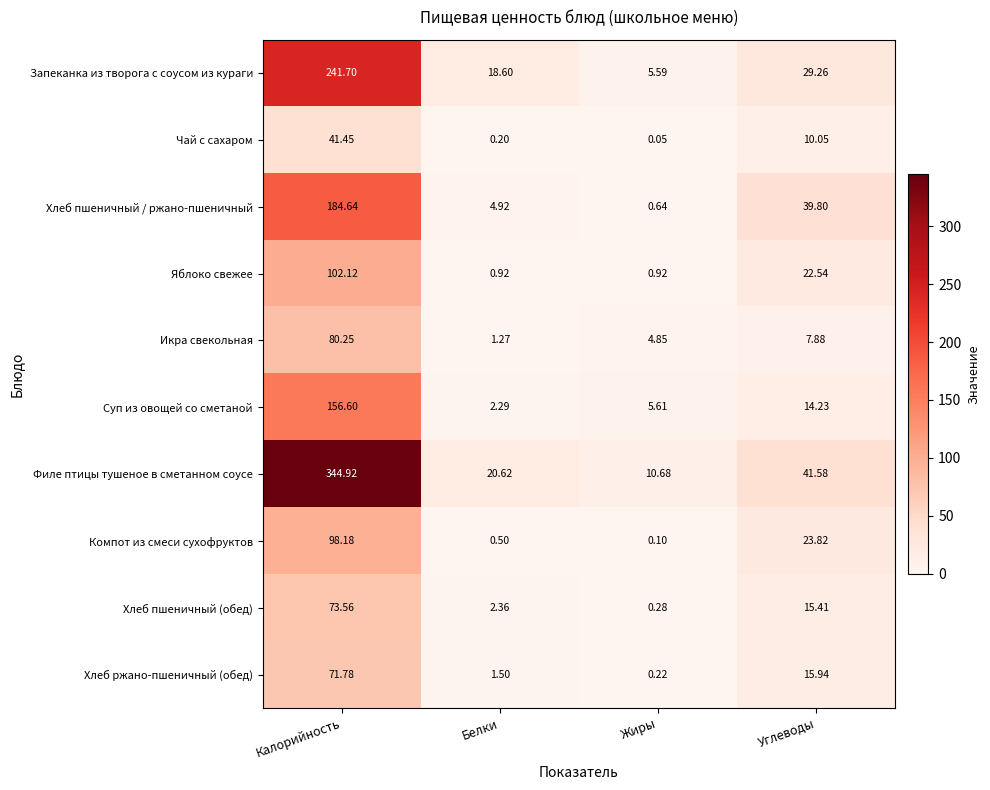

Which series changed the most between Калорийность and Белки?

Филе птицы тушеное в сметанном соусе